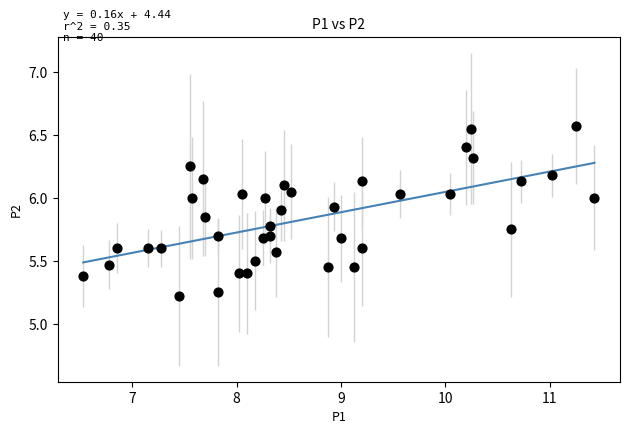

What is the range of X values (max minus min)?

4.9